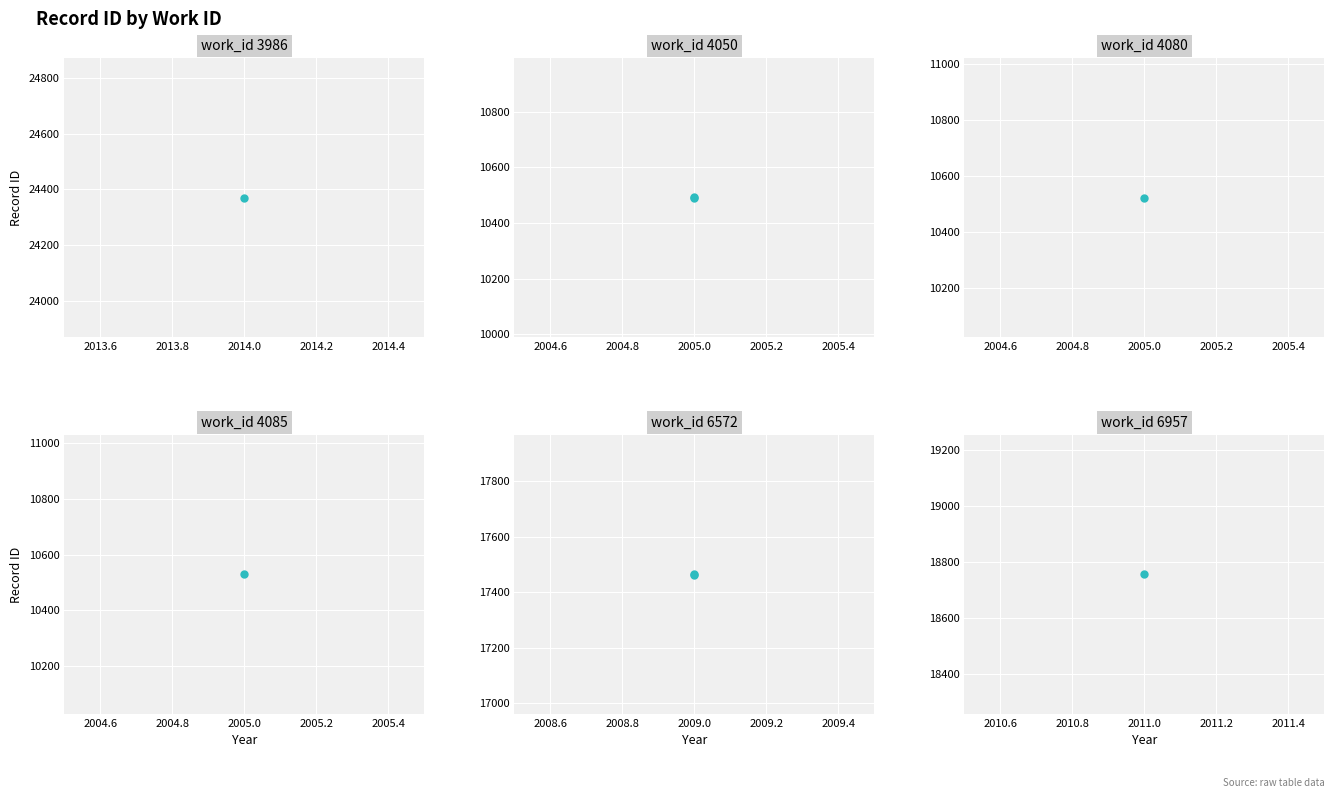

Between 2013.4 and 2013.6, which is larger?

2013.6